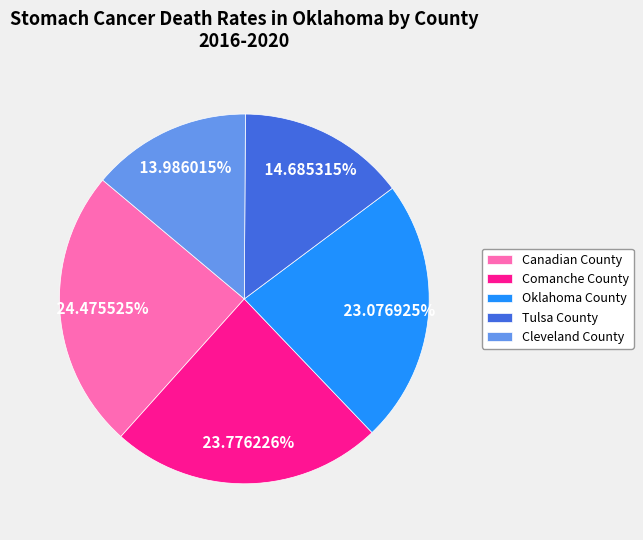

To the nearest percent, what is the average slice percentage?

20%